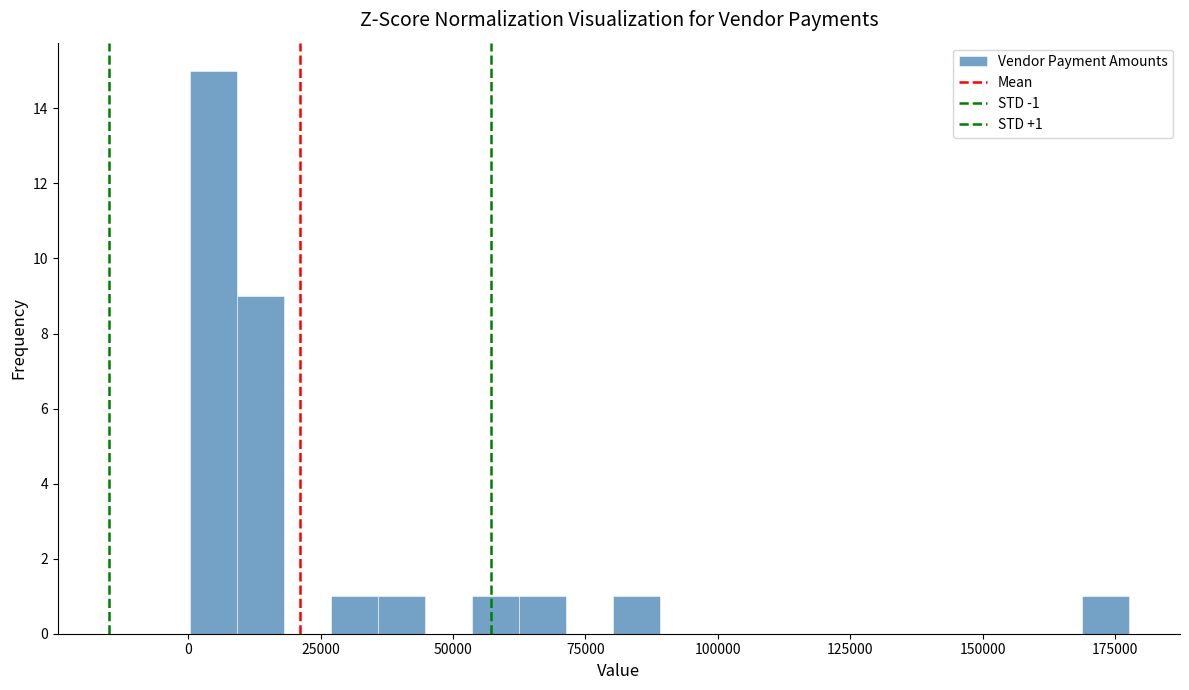

Read against the x-axis, roughly where is the centre of the tallest bar?

5000